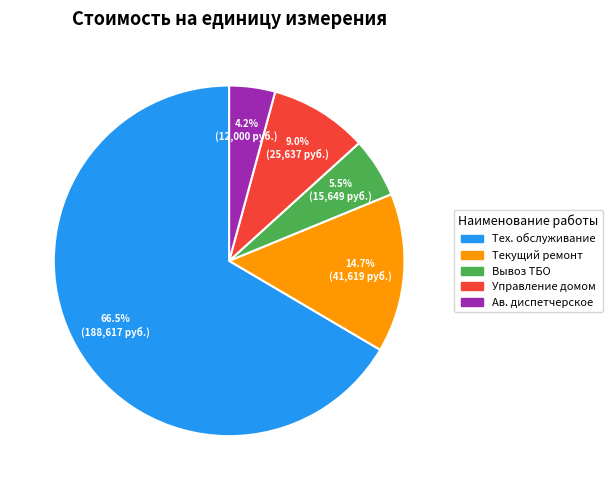

Count the number of slices in the pie.

5